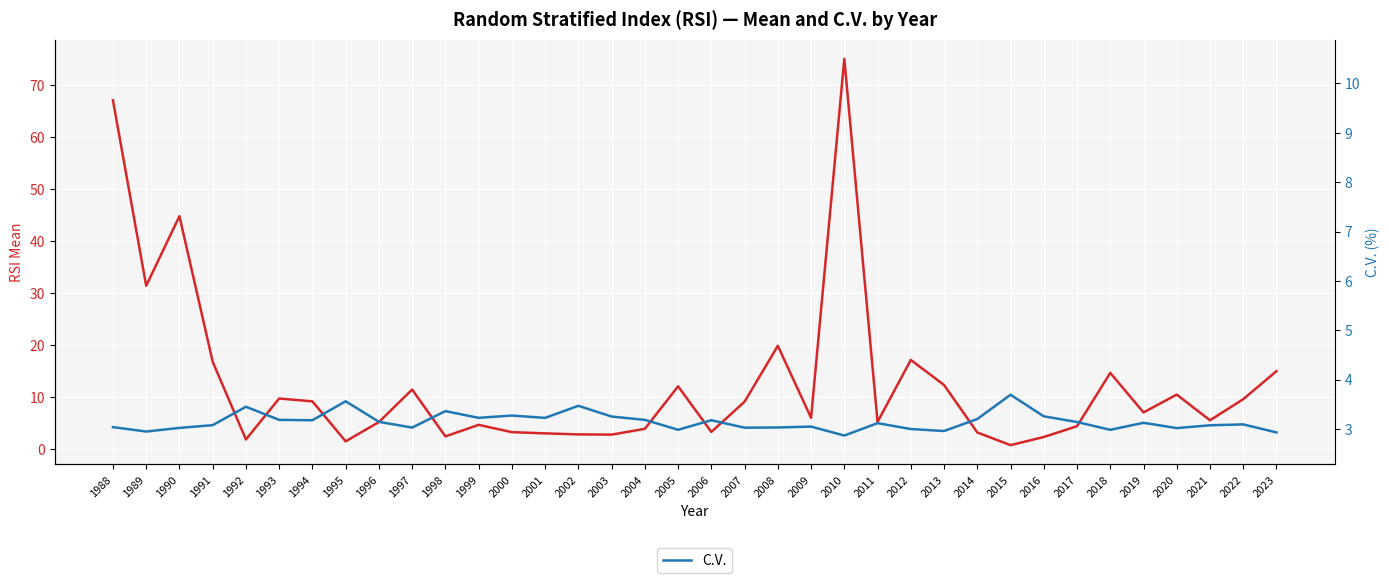

What is the spread (max minus min) of values at 2010?

72.3